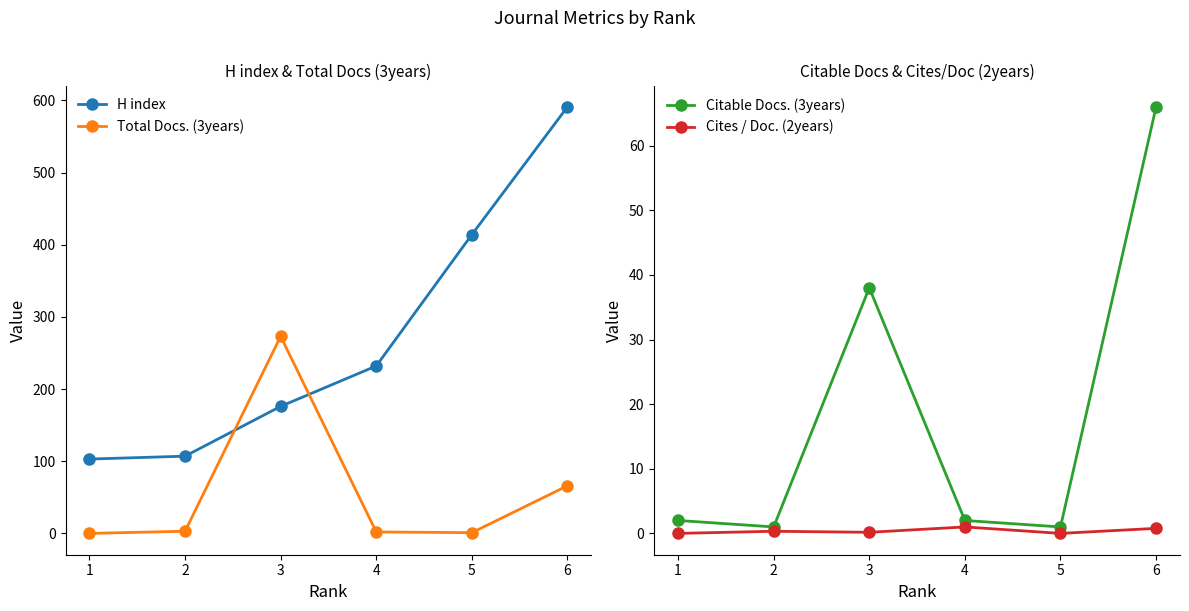

What is the maximum value shown in the chart?

591.0